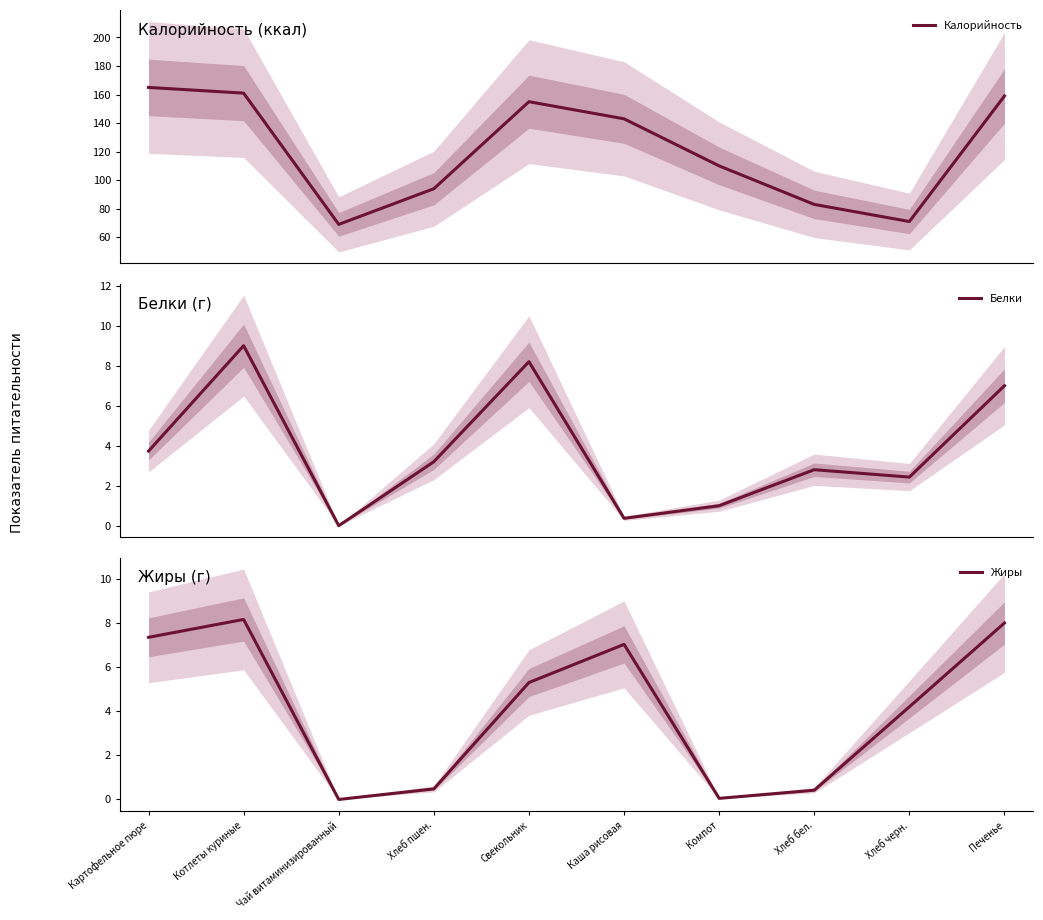

How many data points in Белки are above 3?

5